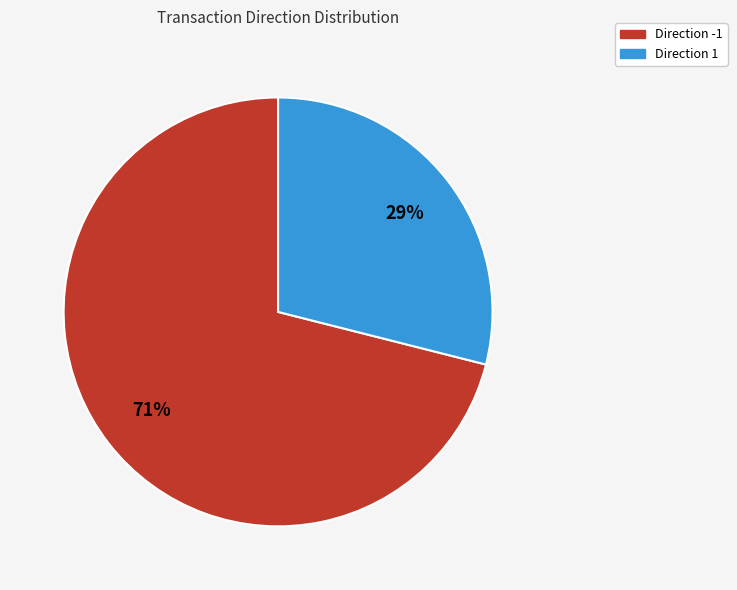

How many segments does this pie chart have?

2